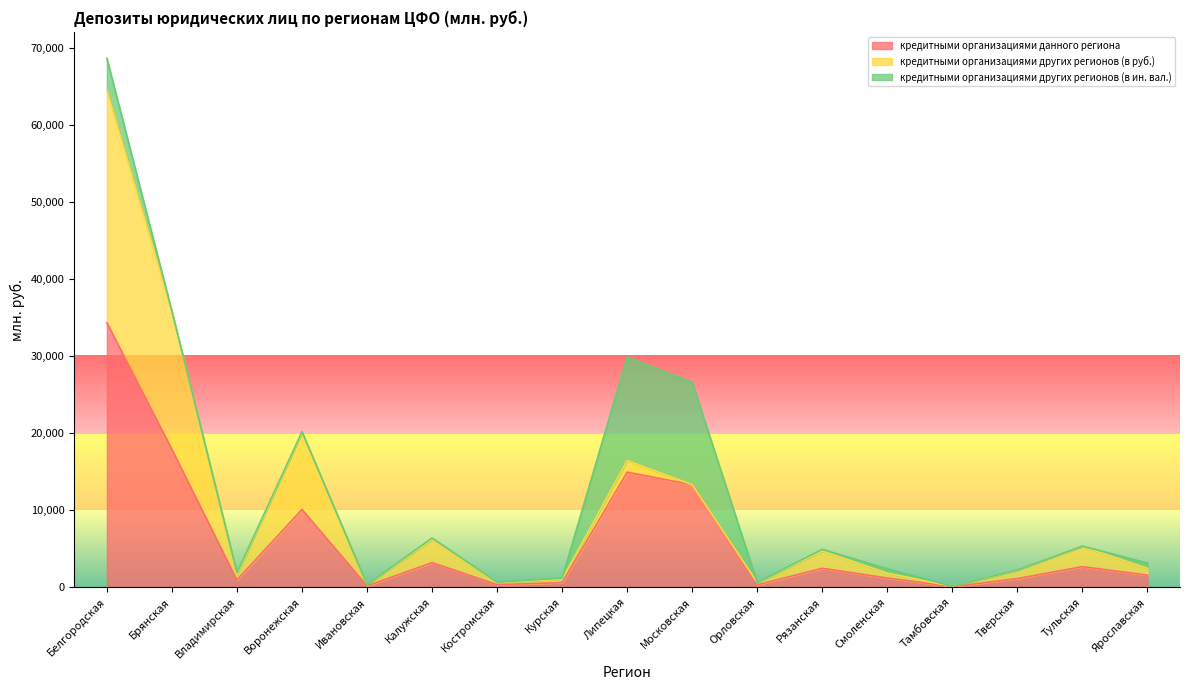

After their last crossing, which series has the higher values: кредитными организациями других регионов (в ин. вал.) or кредитными организациями других регионов (в руб.)?

кредитными организациями других регионов (в руб.)